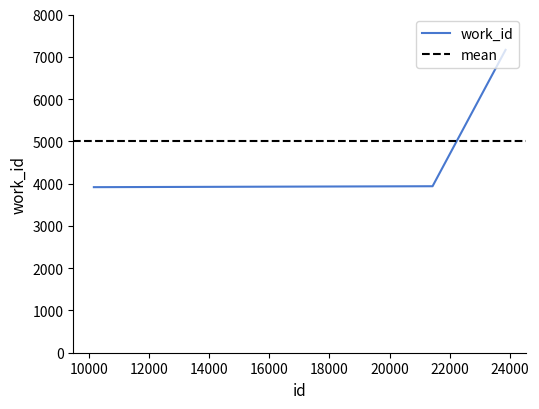

The value at 23861 is 7163. True or false?

True